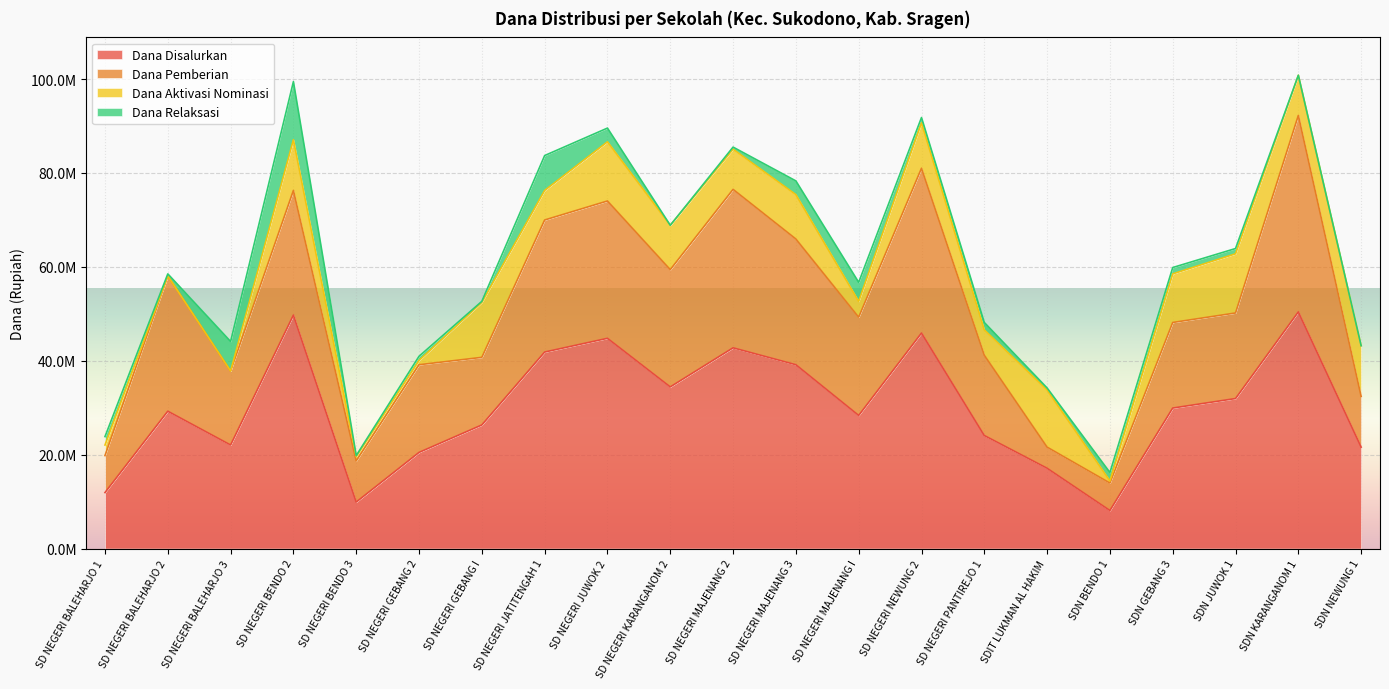

Where does the Dana Aktivasi Nominasi series first go above 8550000?

SD NEGERI BENDO 2